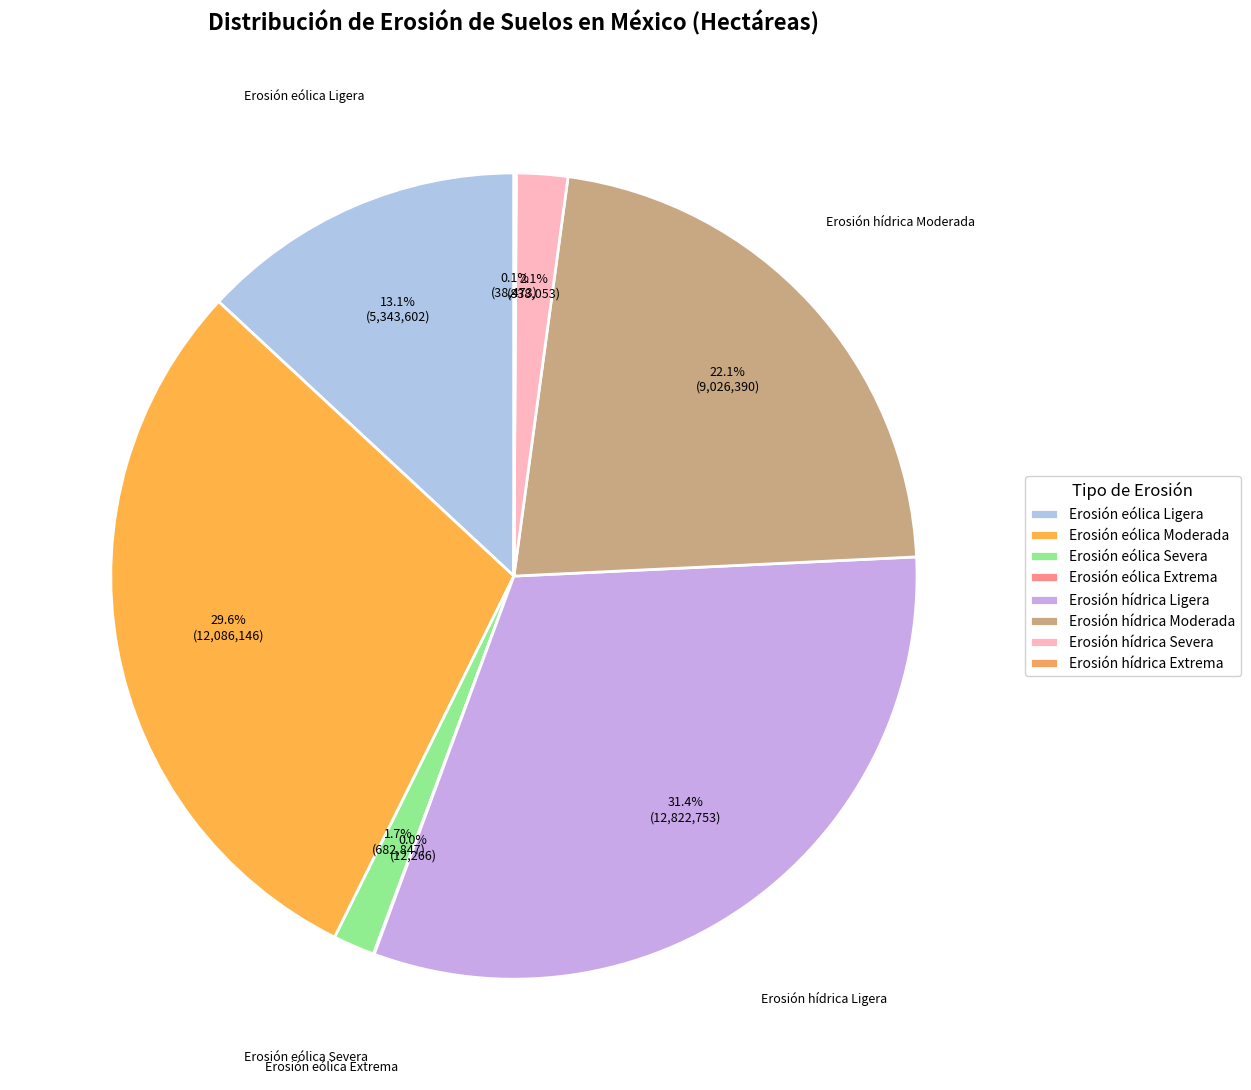

What is the ratio of the value at Erosión hídrica Moderada to the value at Erosión eólica Ligera?

1.7